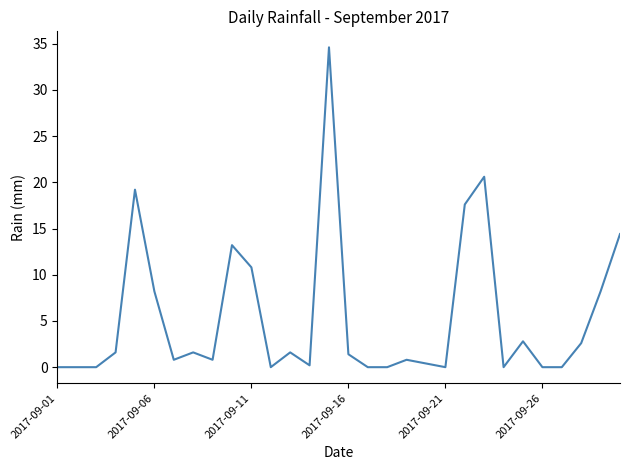

What is the difference between the maximum and minimum values?

34.6